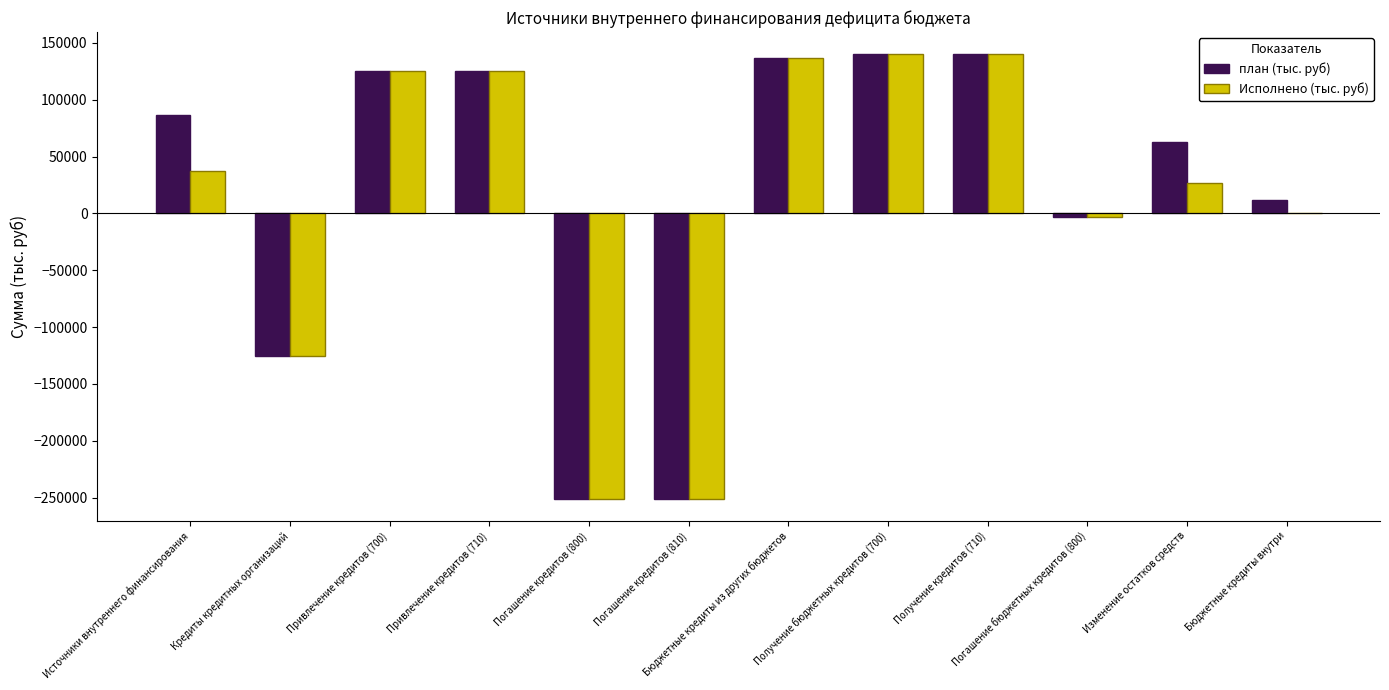

What is the highest value of the Исполнено (тыс. руб) series?

139883.7